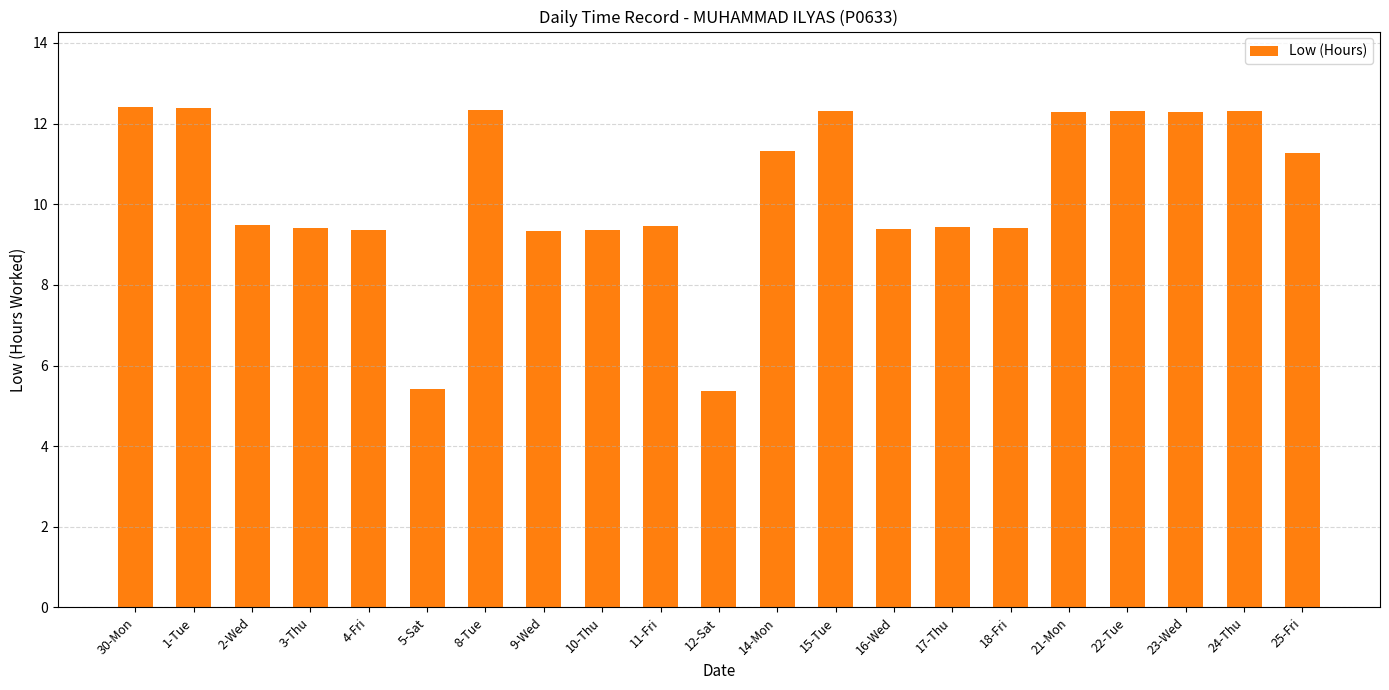

At which label does the data first exceed 9?

30-Mon